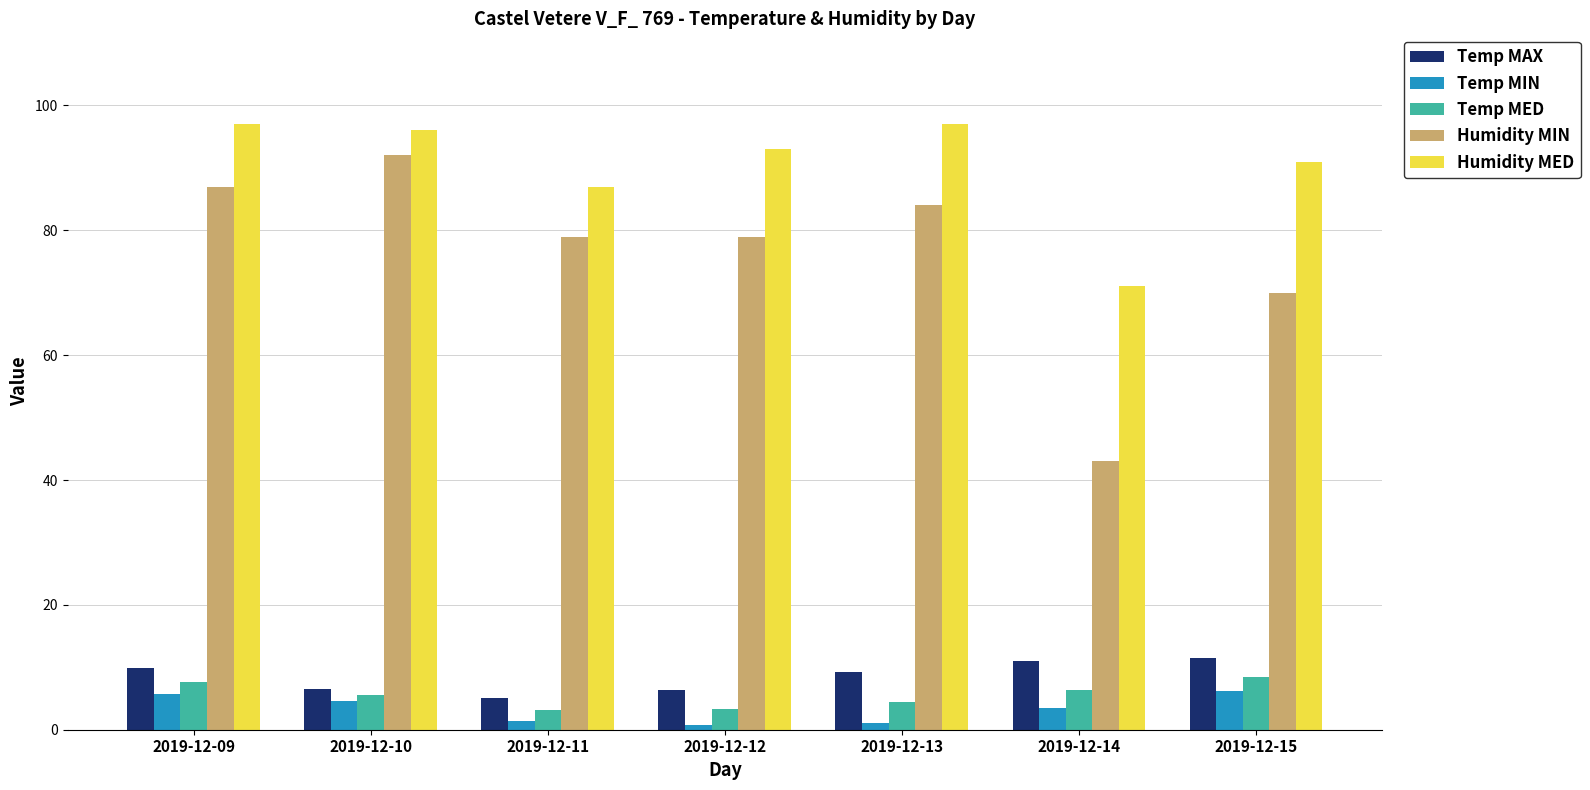

The value of Humidity MIN at 2019-12-10 is 135.6. True or false?

False